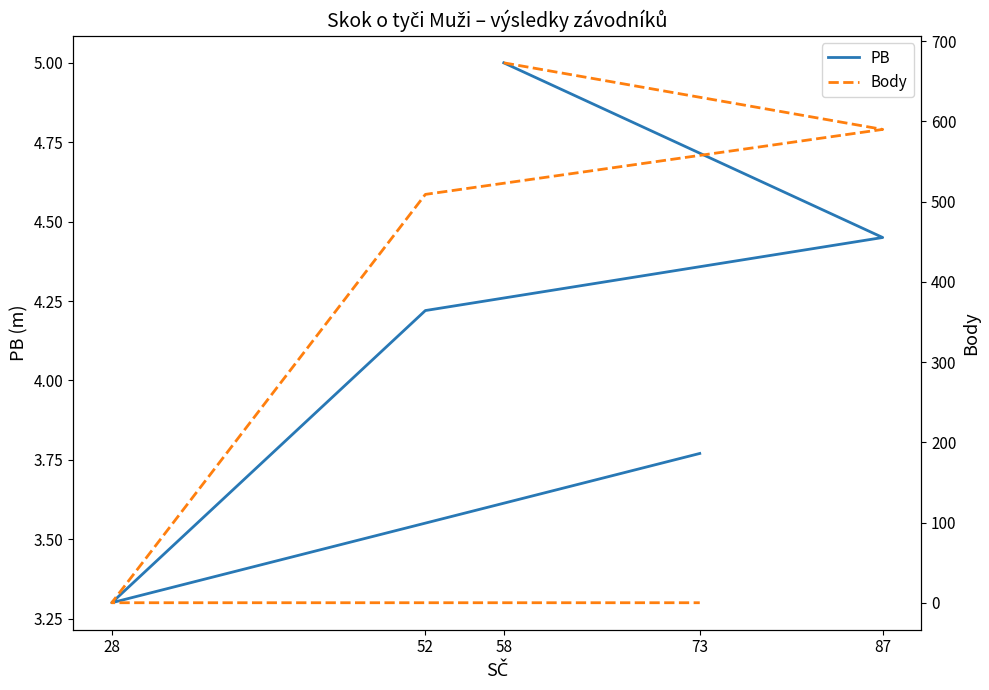

What value does the PB series have at 73?

3.8